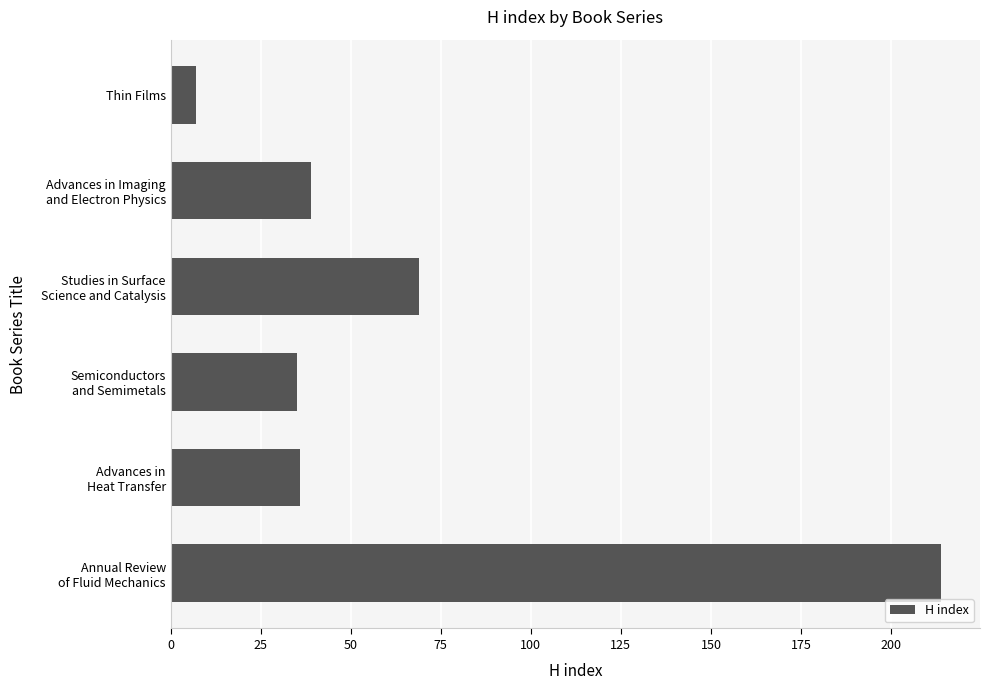

Which category has the lowest value across all series?

Thin Films